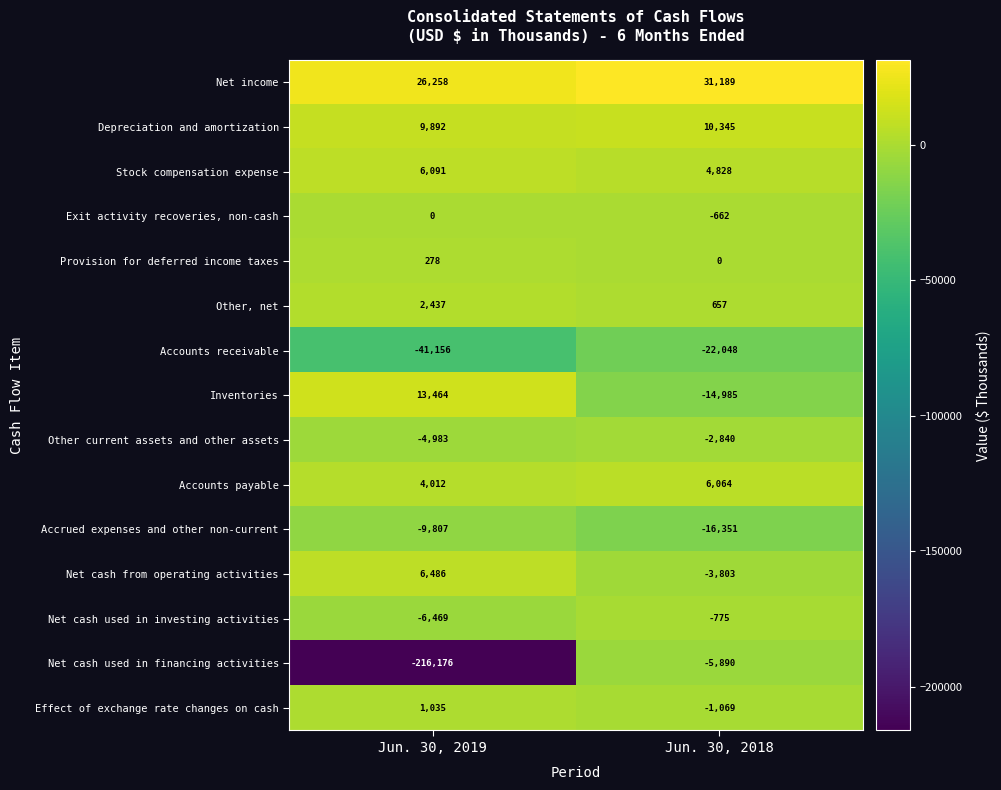

Count the number of categories in the chart.

2